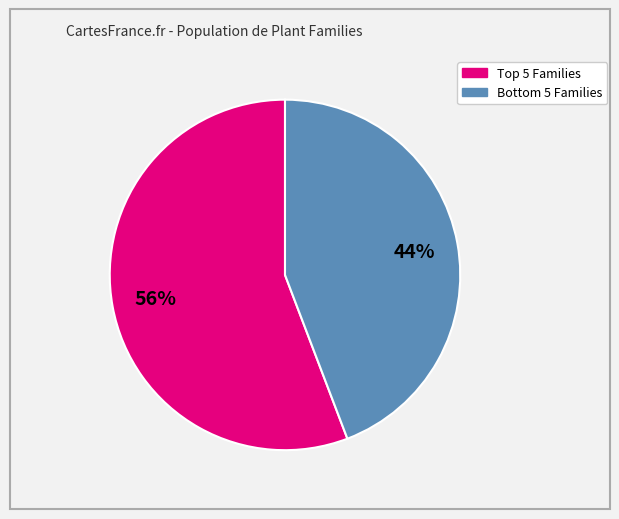

How many slices are in this pie chart?

2